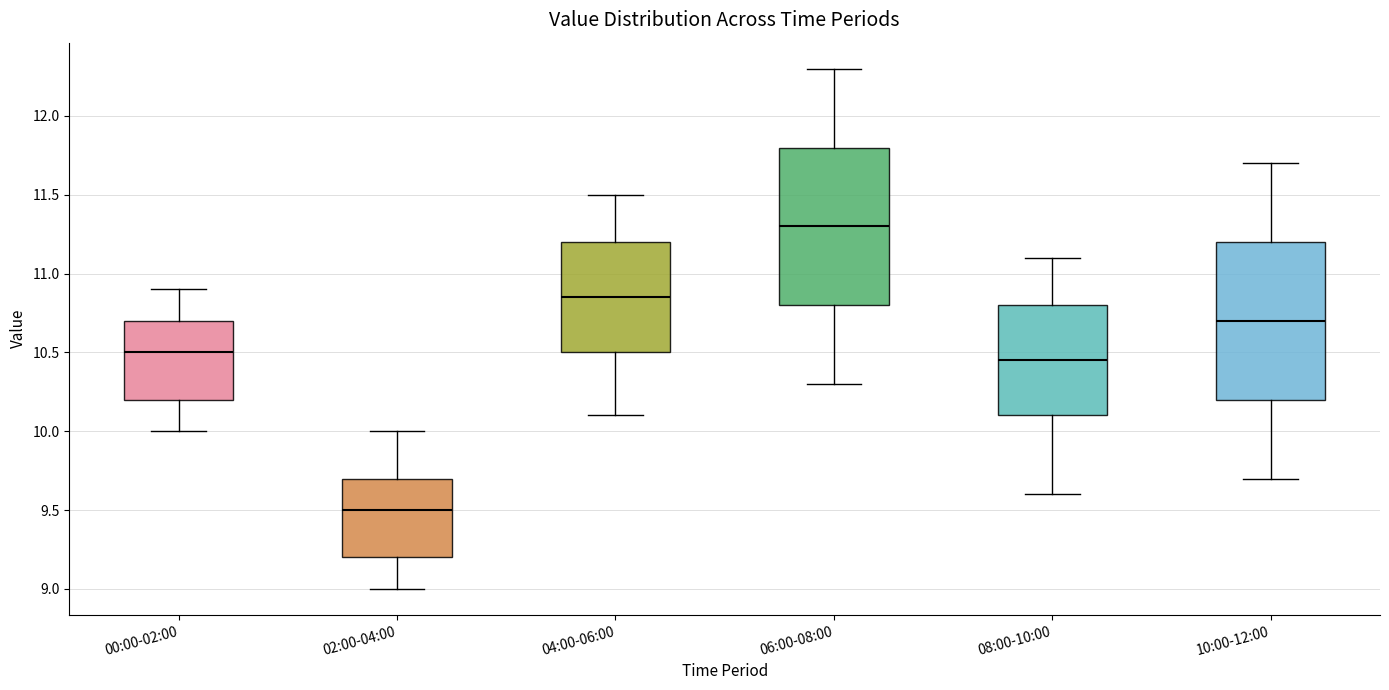

Where does the lower whisker of the box for 06:00-08:00 end on the y-axis? The values are not printed on the chart, so give them approximately, as read against the axis.

10.30